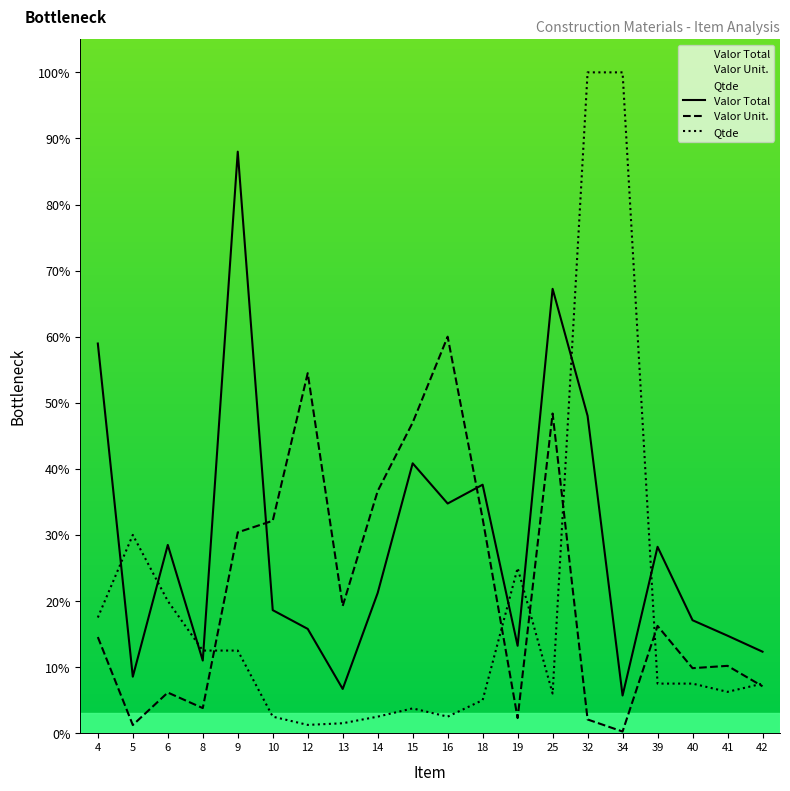

Is it true that Qtde equals 0.7 at 12?

False